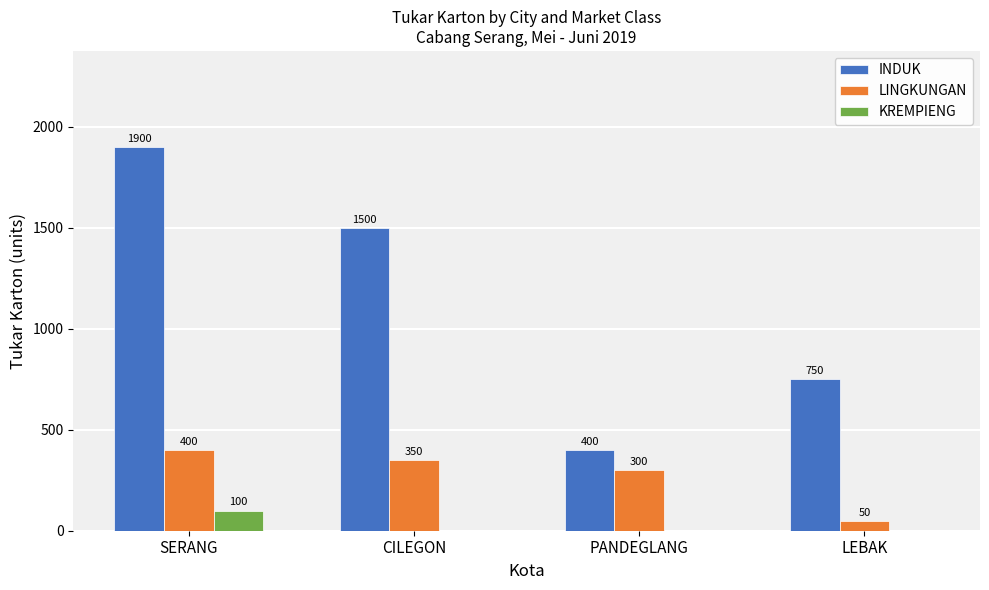

Where does the INDUK series first go above 1500?

SERANG